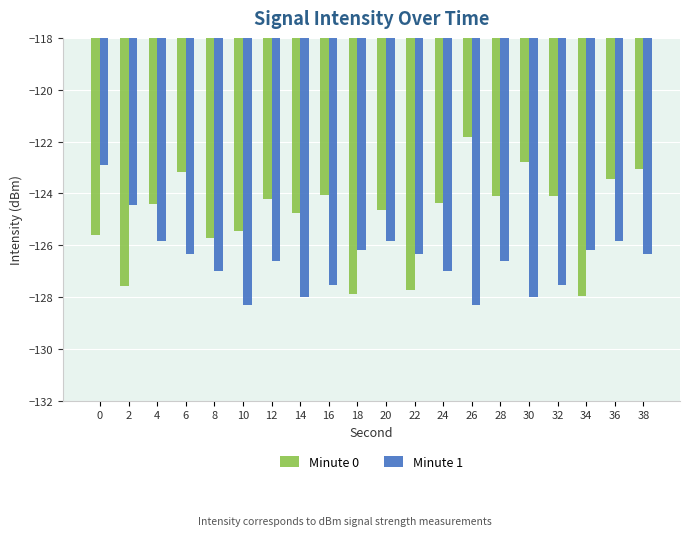

At which label does Minute 0 reach its peak?

26